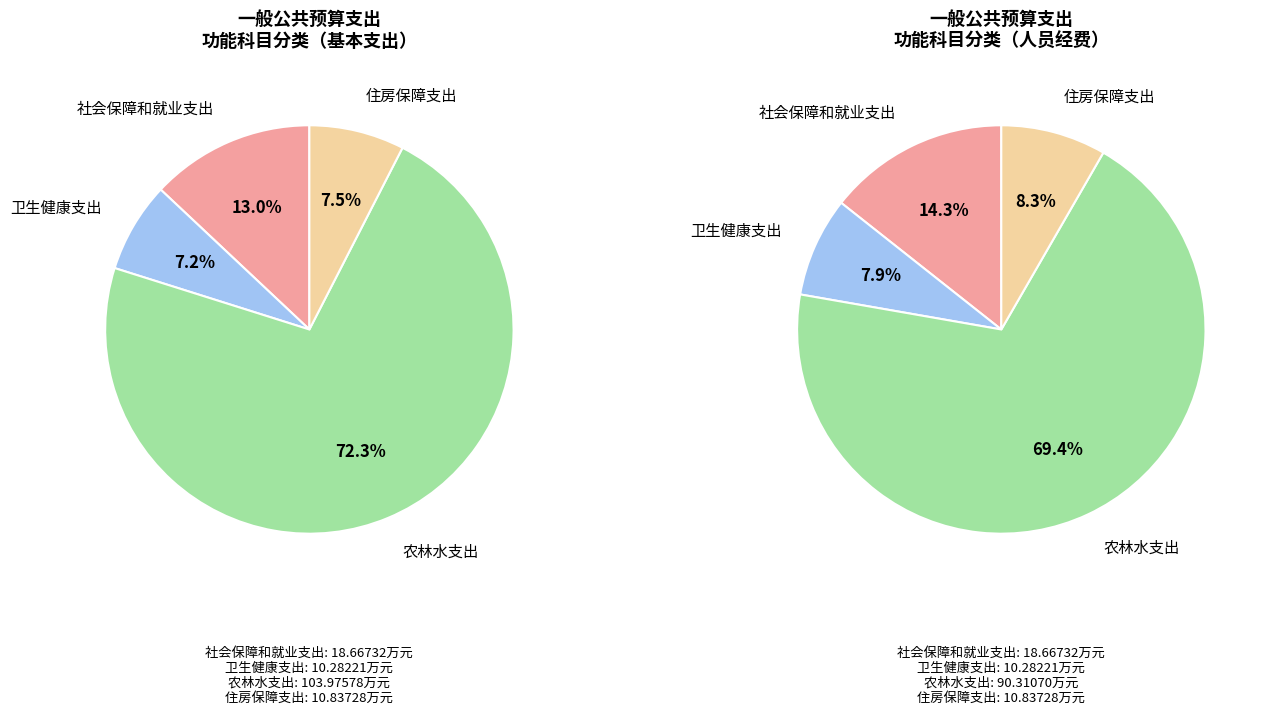

Is it true that 卫生健康支出 is 18% of the pie?

False